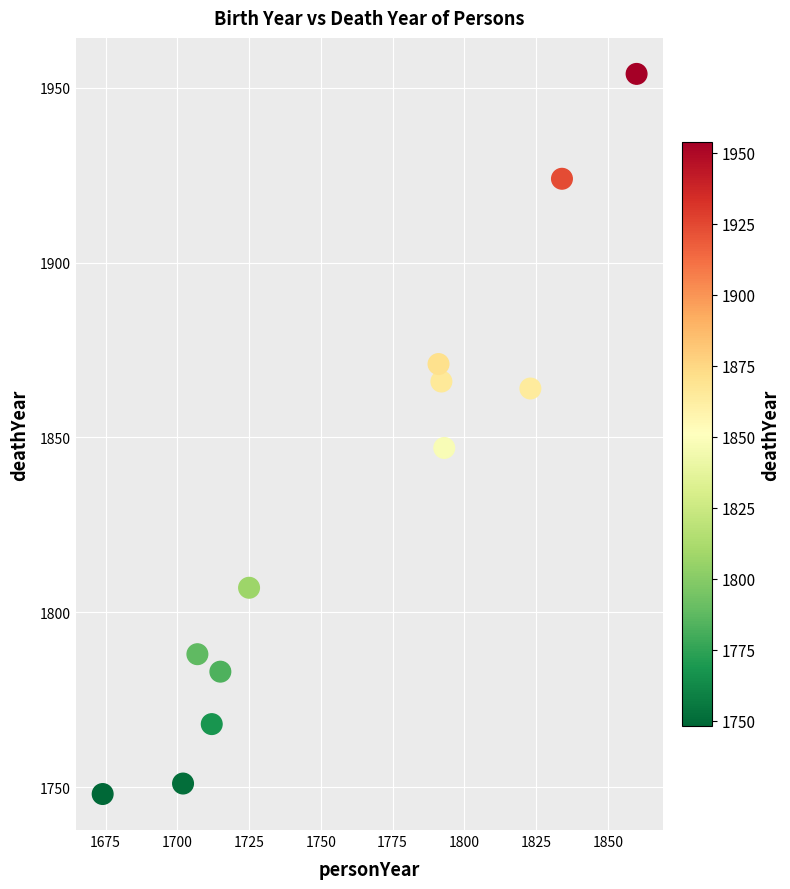

What Y value in the scatter plot is closest to 1851?

1847